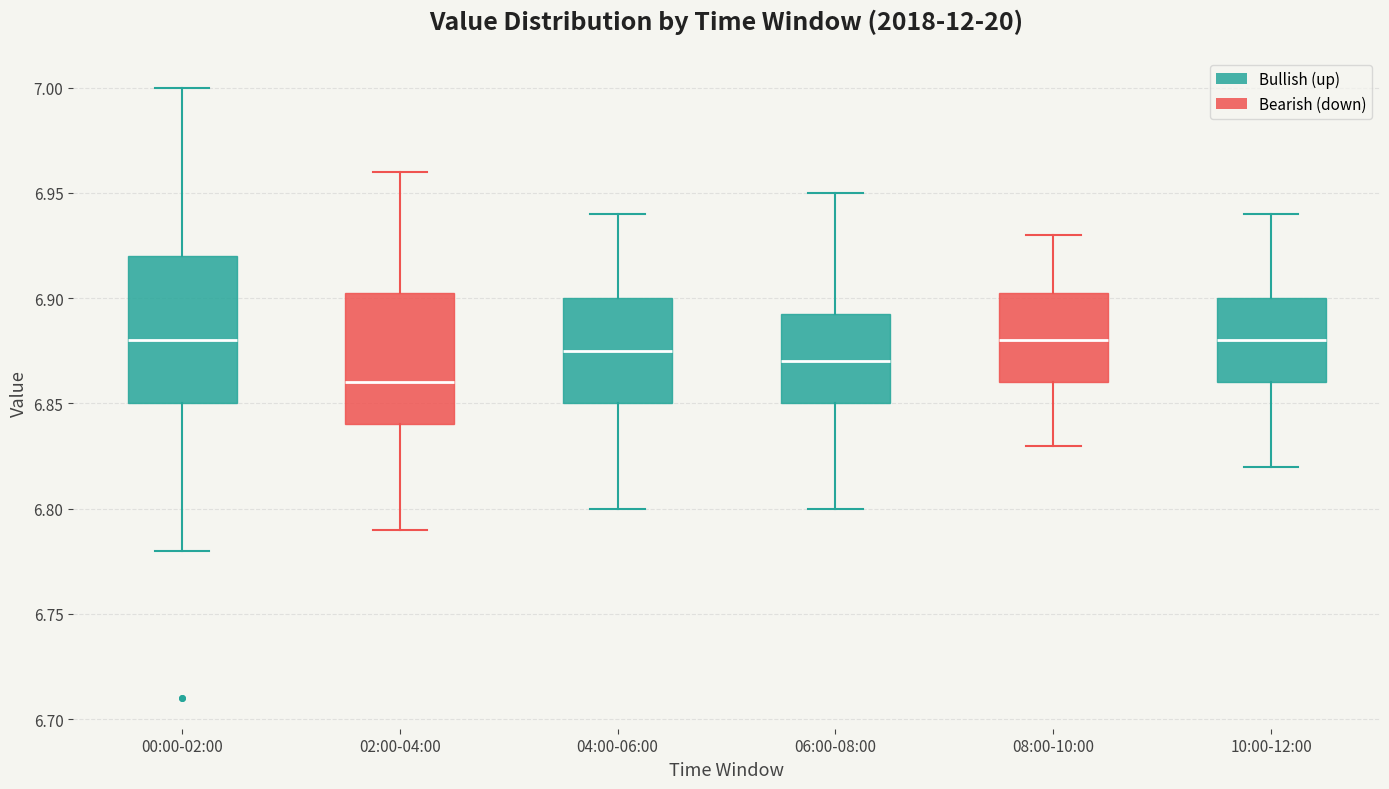

Where does the lower whisker of the box for 10:00-12:00 end on the y-axis? The values are not printed on the chart, so give them approximately, as read against the axis.

6.820